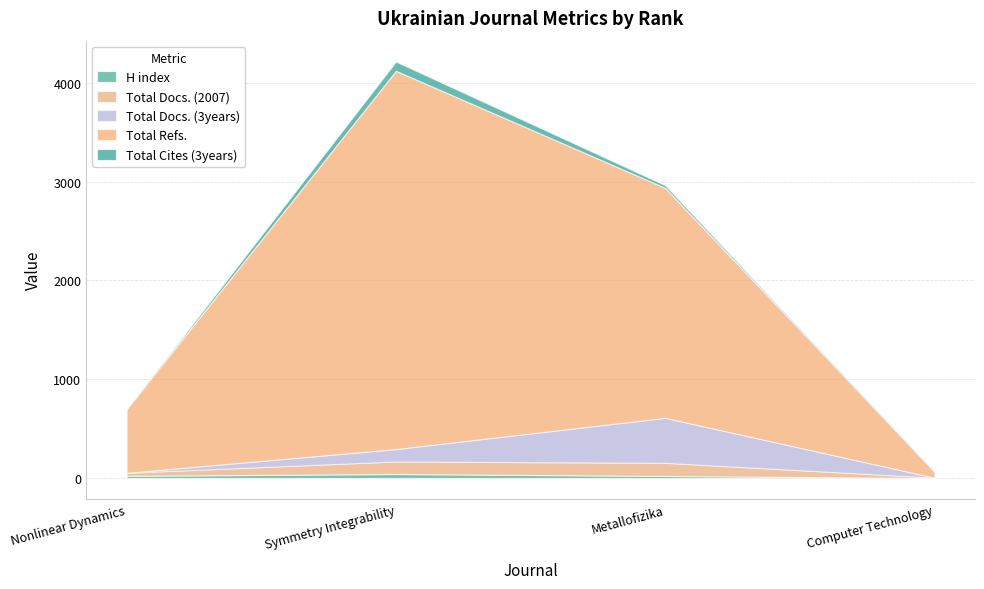

What is the label of the 2nd point from the left?

Symmetry Integrability